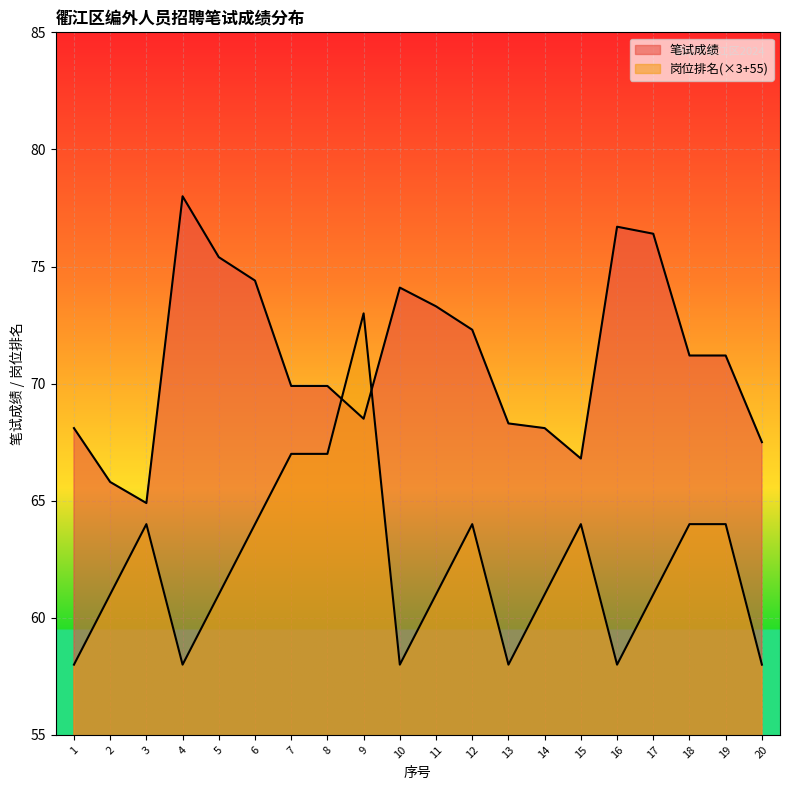

Is it true that 平均笔试成绩 equals 78.0 at 4?

True